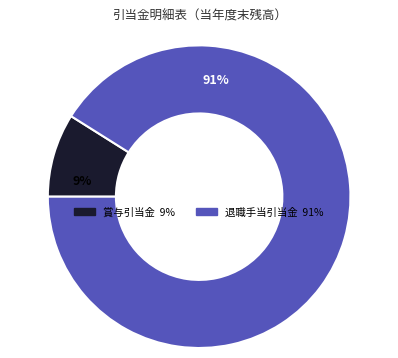

How many slices are in this pie chart?

2